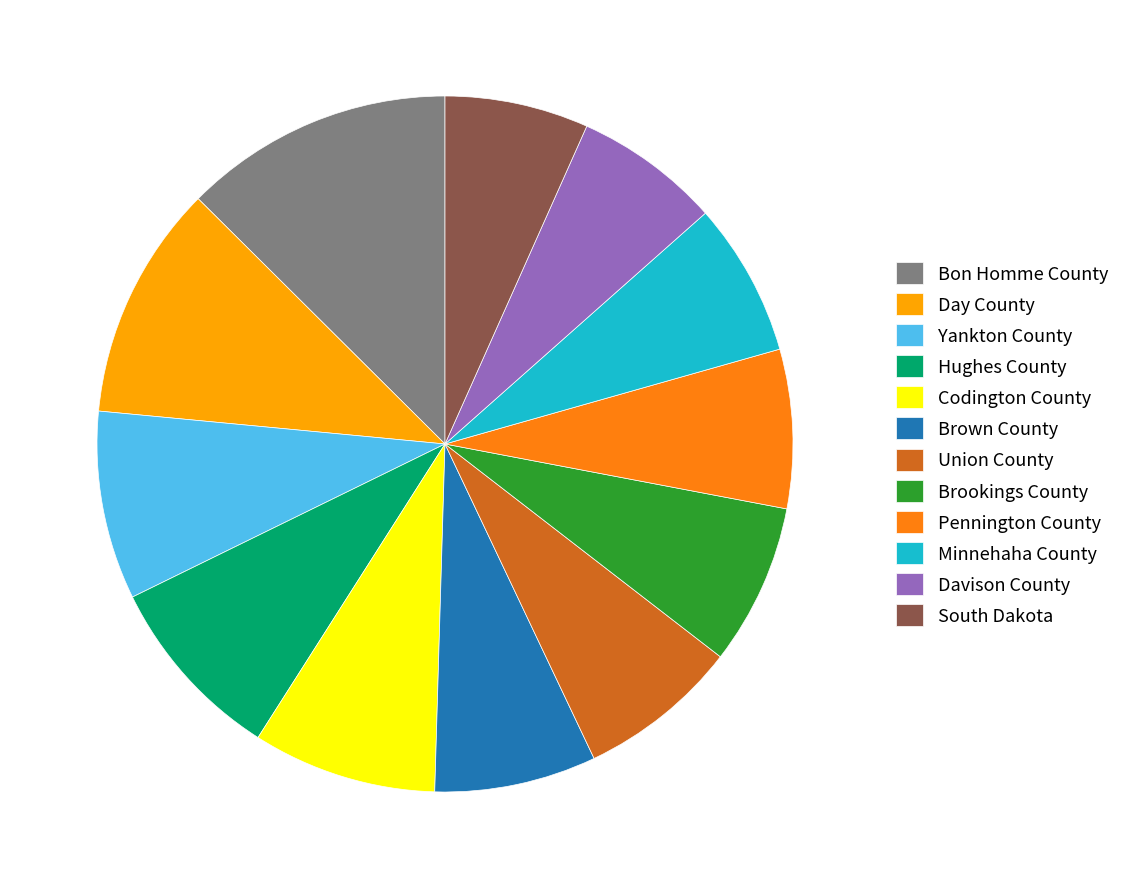

Which slice is the largest?

Bon Homme County